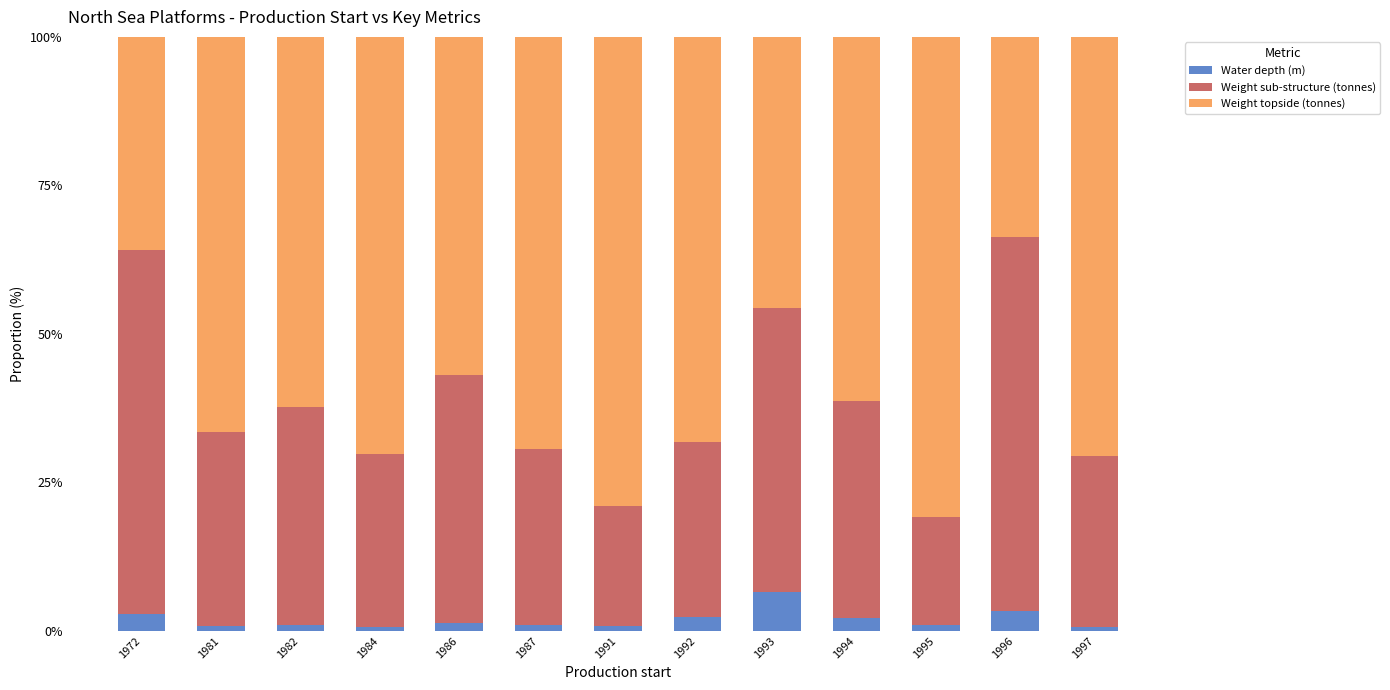

What is the maximum value for Water depth (m)?

6.5